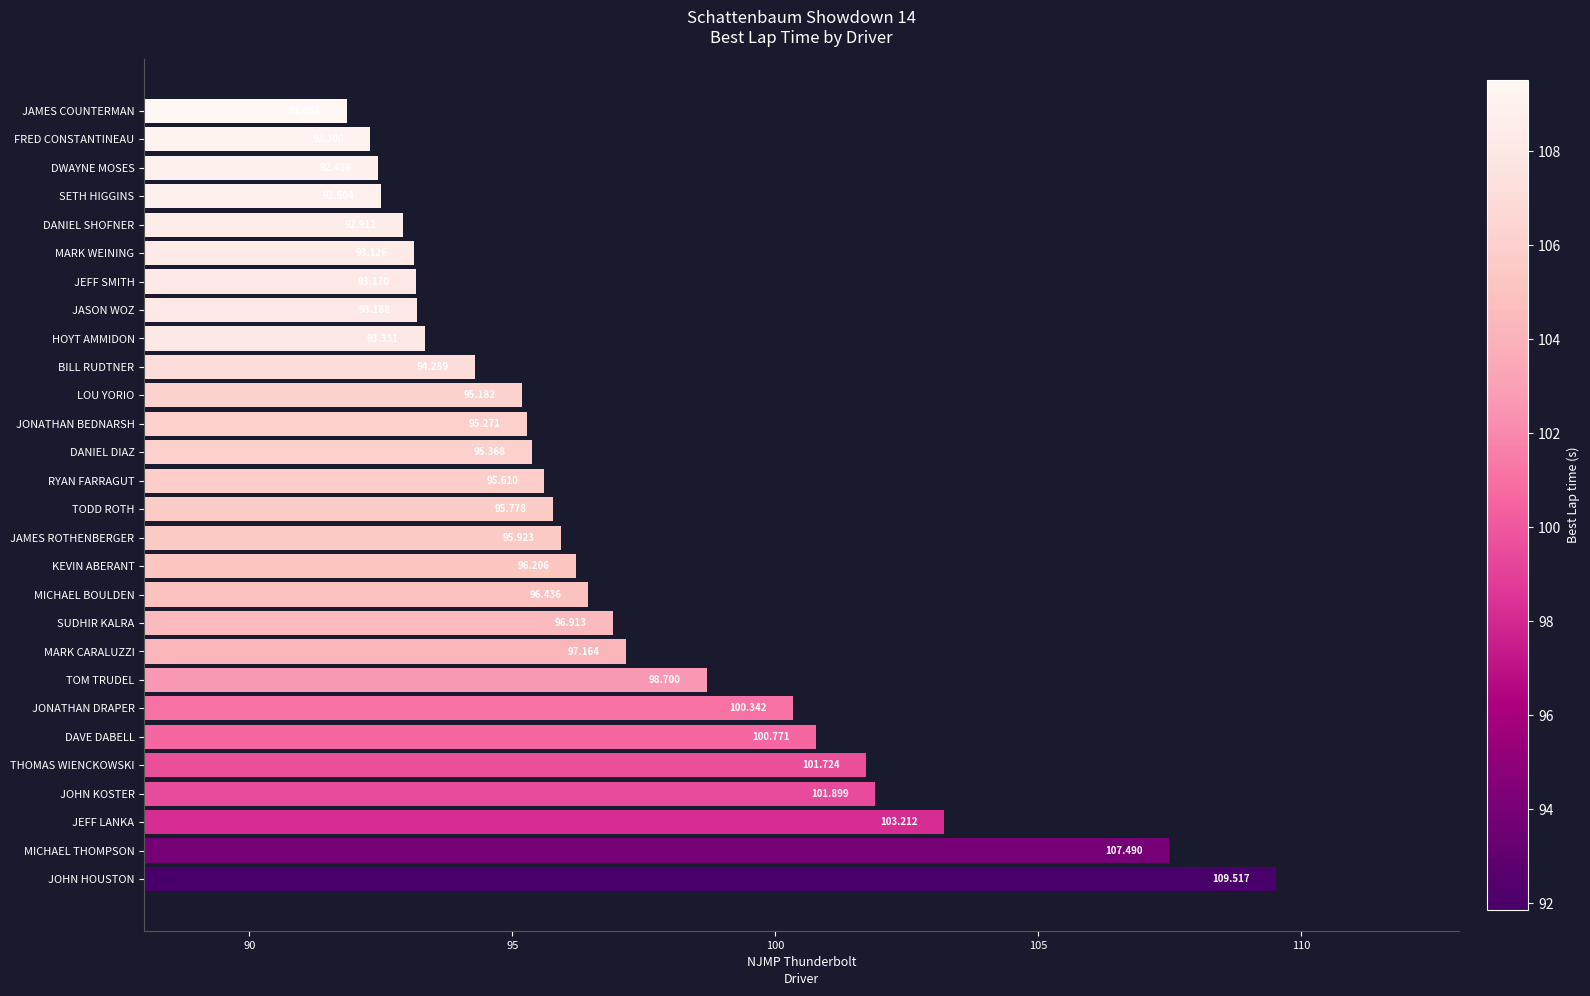

Where is the data nearest to the value 100?

JONATHAN DRAPER